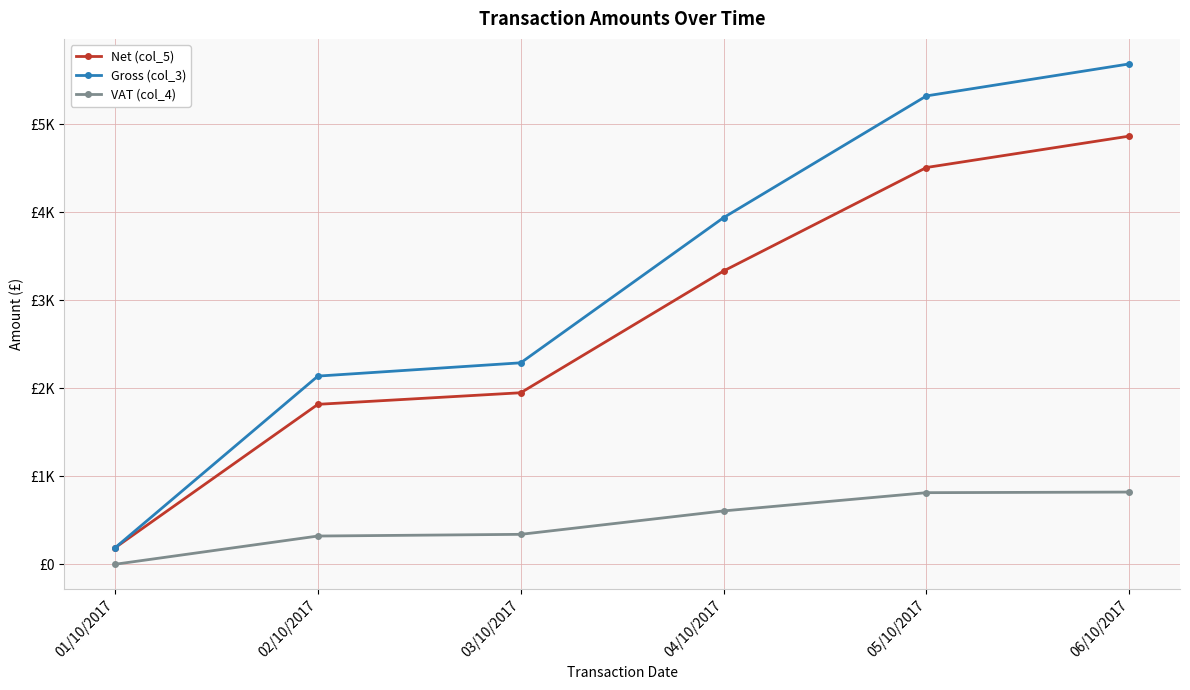

Is this an area chart (filled region under the line)?

No